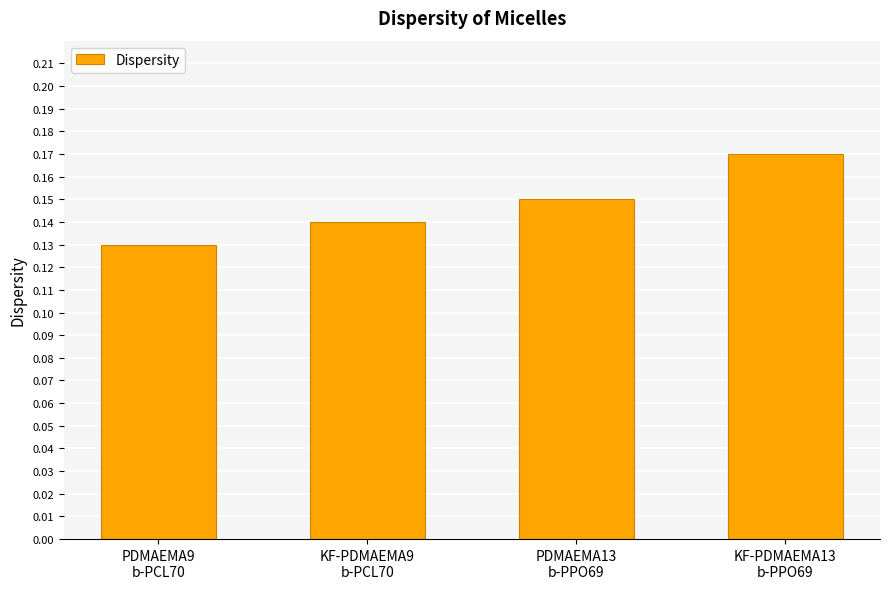

How many values are between 0 and 1?

4